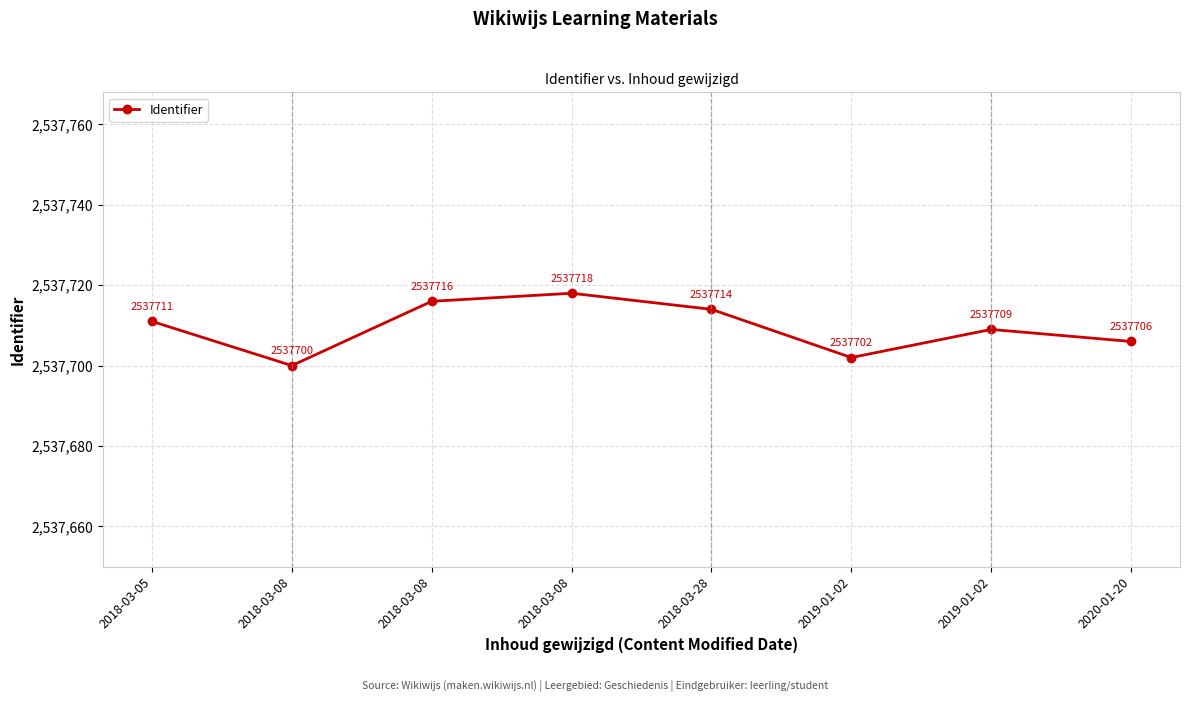

Rank the categories by value from highest to lowest.

2018-03-08, 2018-03-08, 2018-03-28, 2018-03-05, 2019-01-02, 2020-01-20, 2019-01-02, 2018-03-08